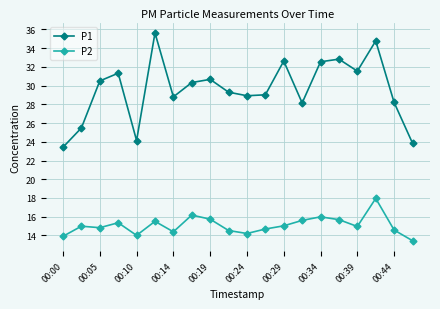

What is the value of the P1 point at the 20th from the left?

23.9